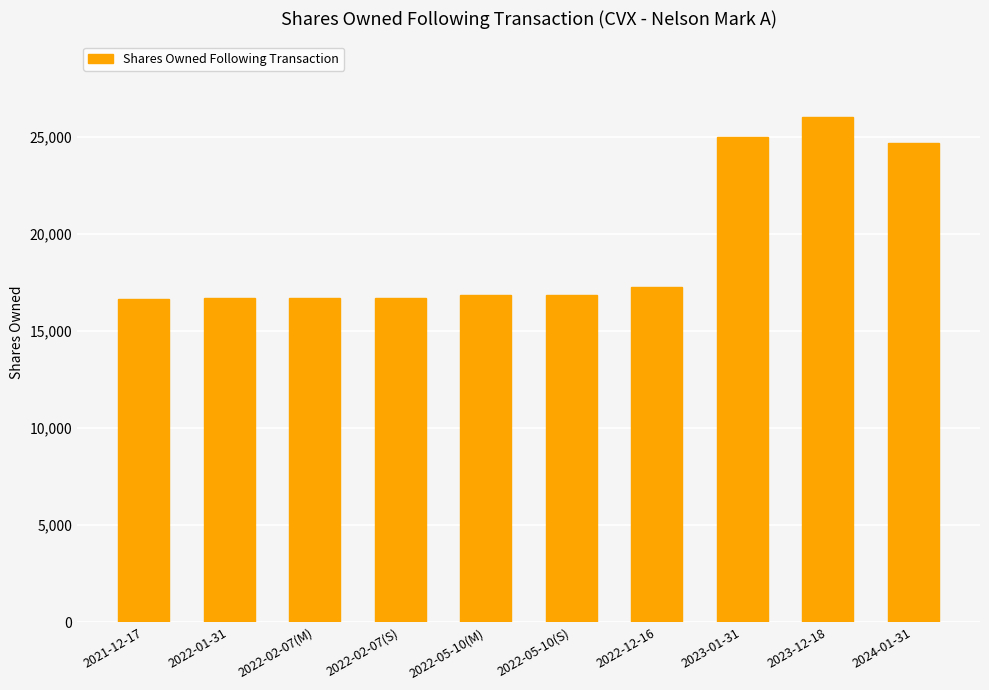

What is the minimum value shown in the chart?

16672